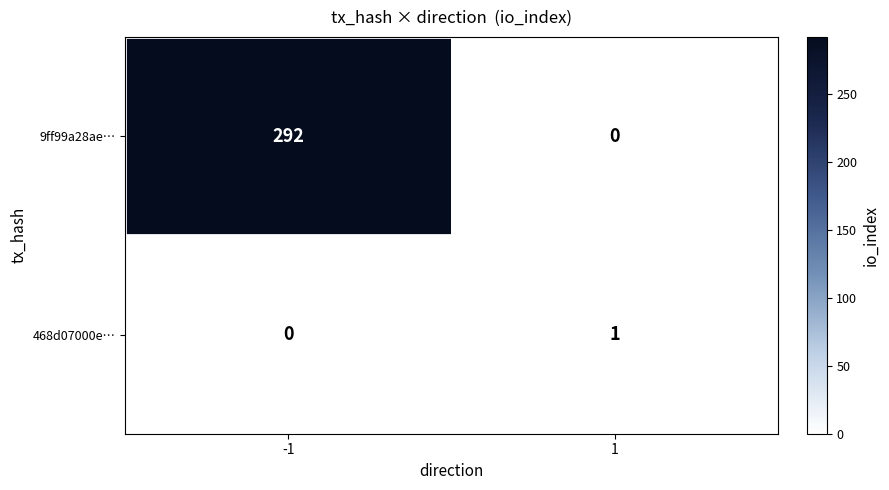

At which category is the sum across all series the highest?

-1